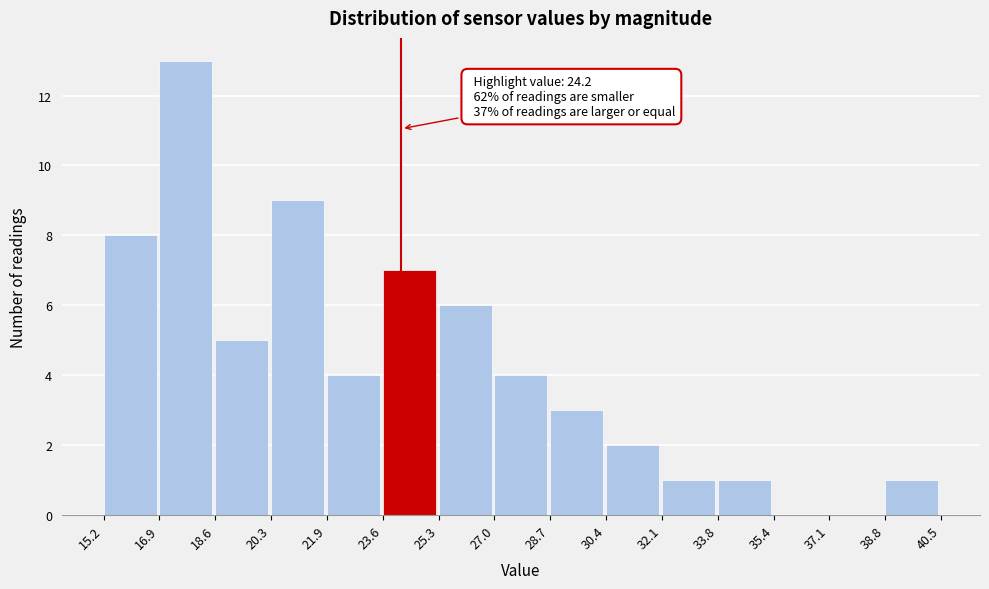

Over which range of the x-axis is the bar tallest?

16.9 to 18.6